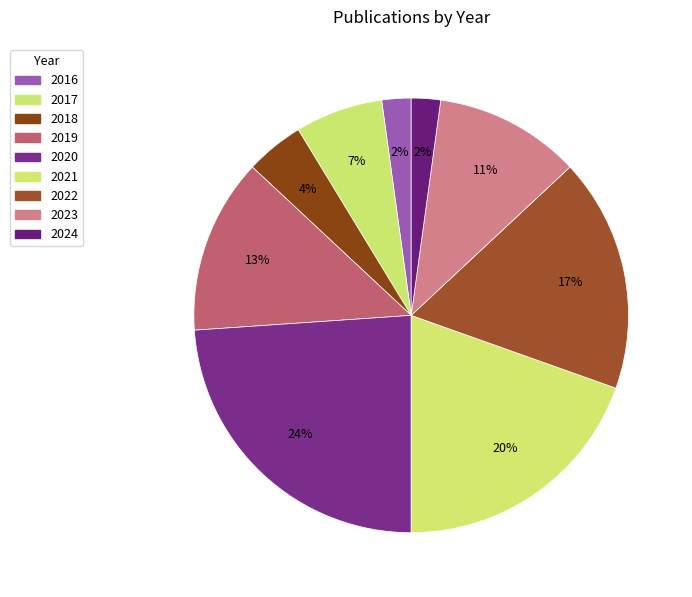

How many segments does this pie chart have?

9